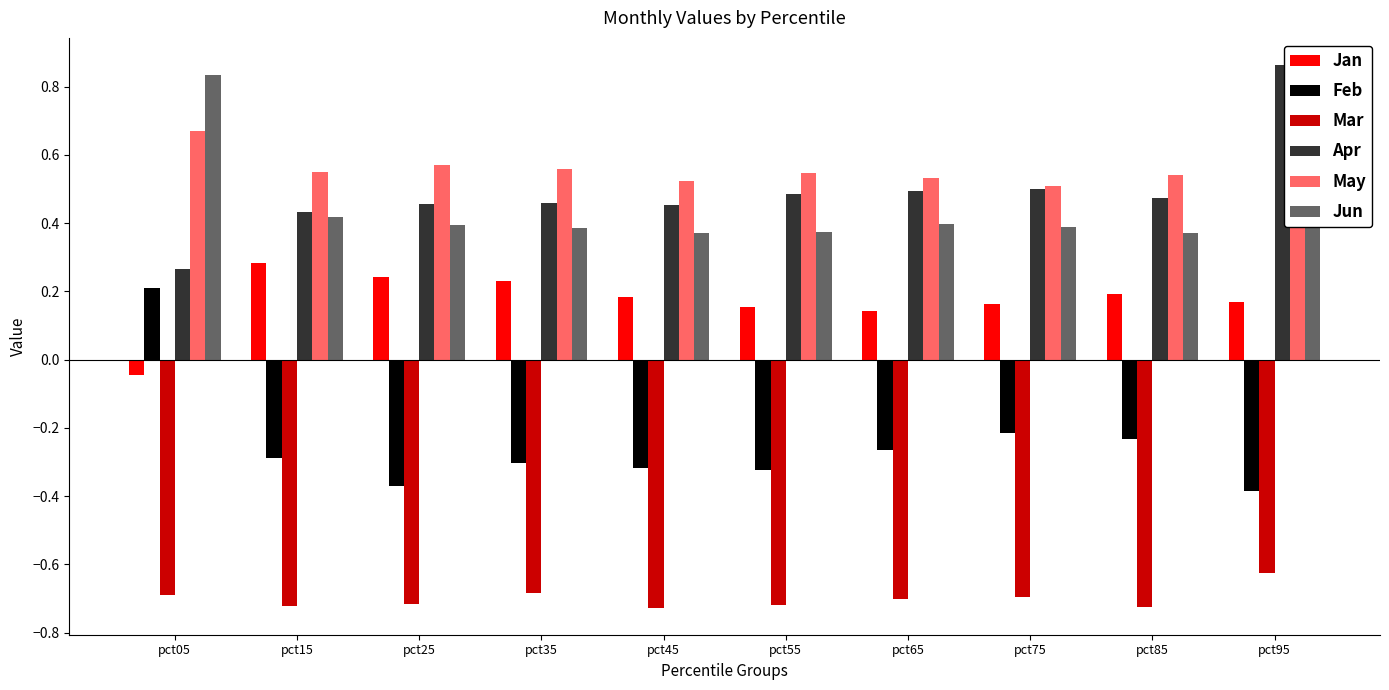

How many Apr values are between 0 and 1?

10